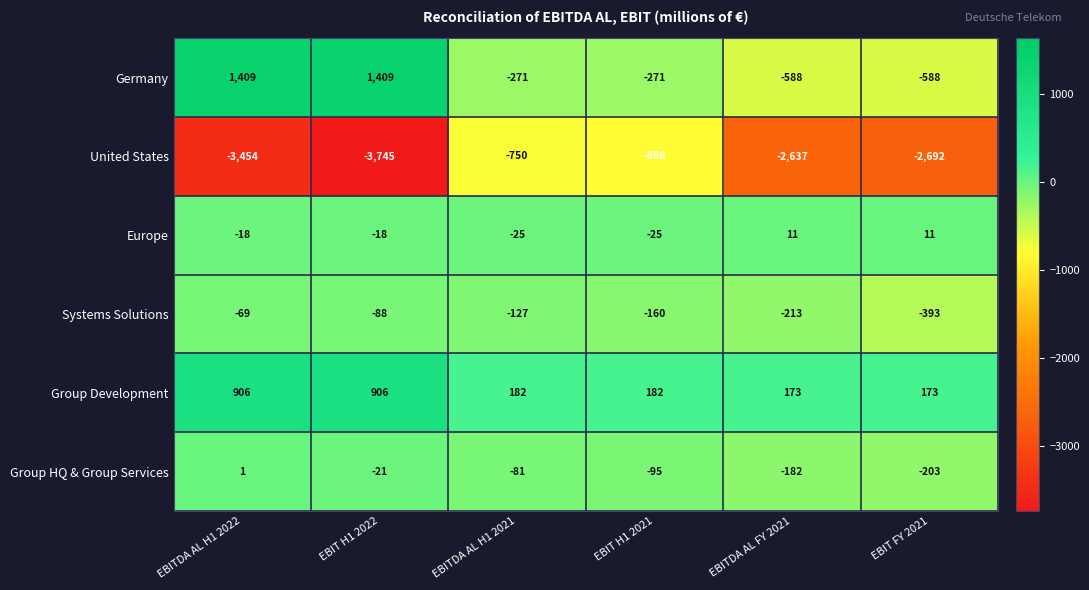

What is the maximum value shown in the chart?

1409